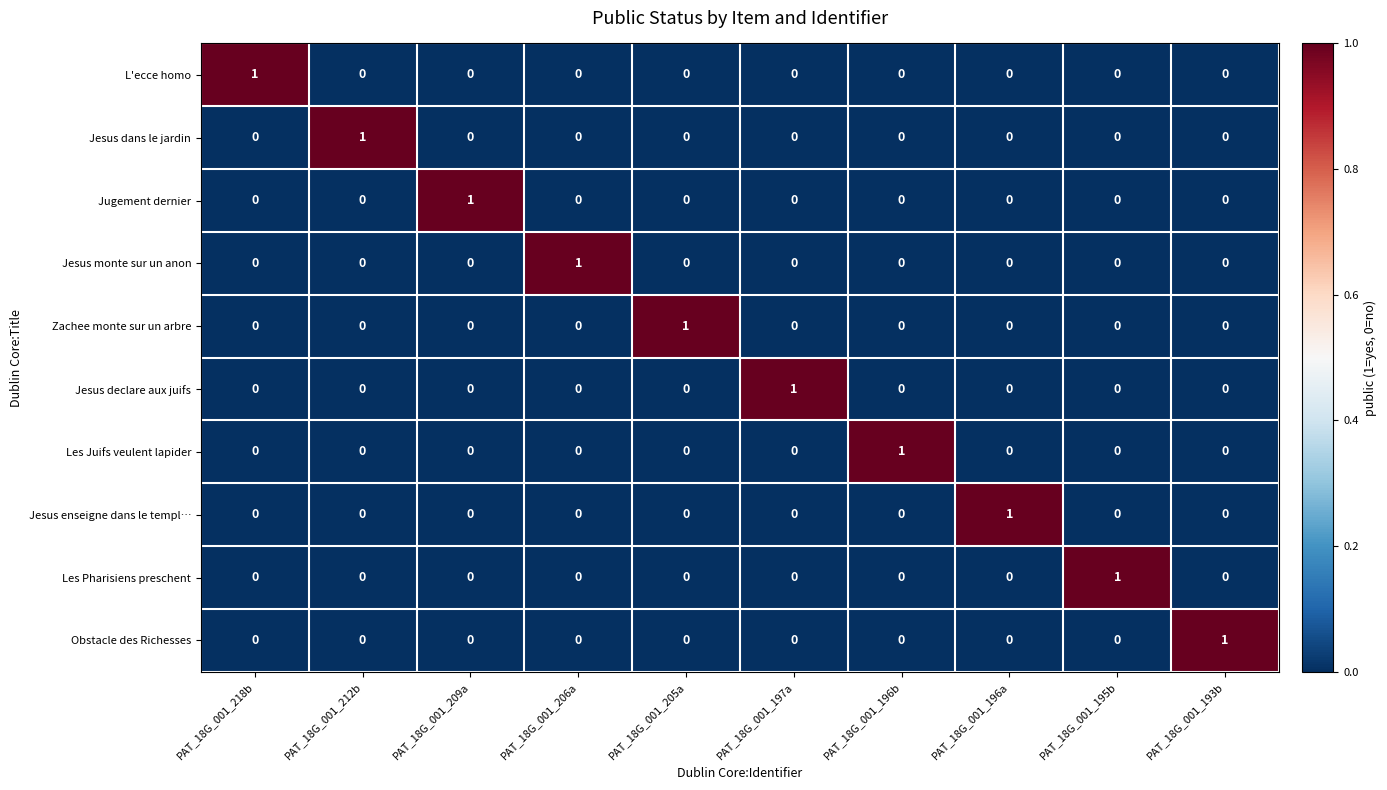

Count the Les Juifs veulent lapider values in the range 0 to 1.

10